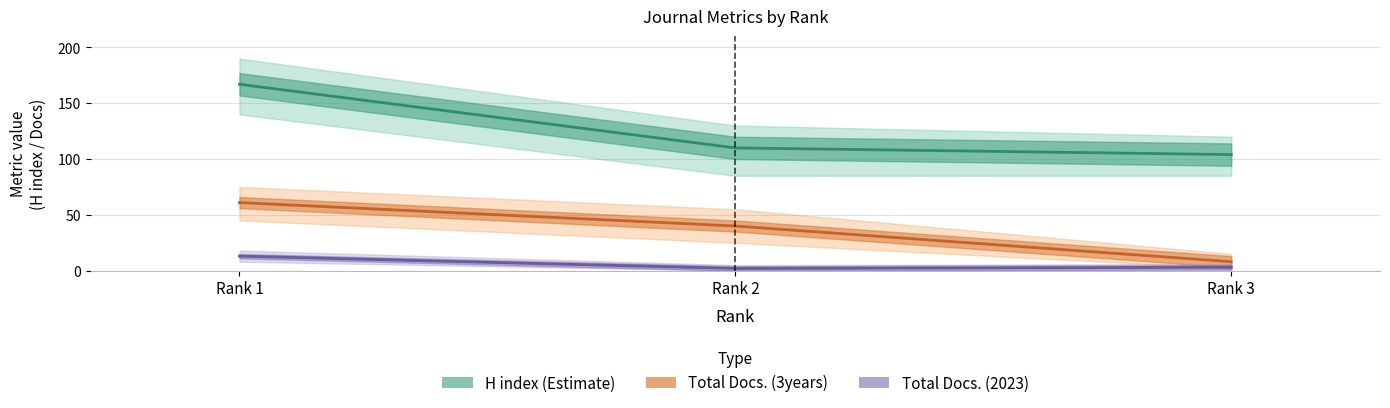

Rank the series by their average value, from highest to lowest.

H index (Estimate), Total Docs. (3years) (Partial), Total Docs. (2023) (Forecast)